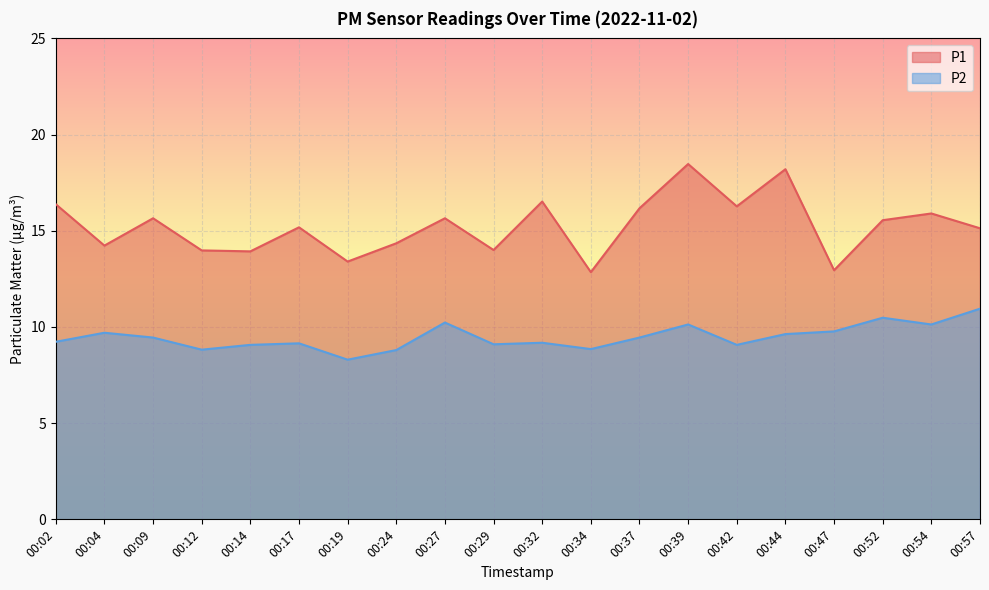

At which category does P2 reach its first local peak?

00:04